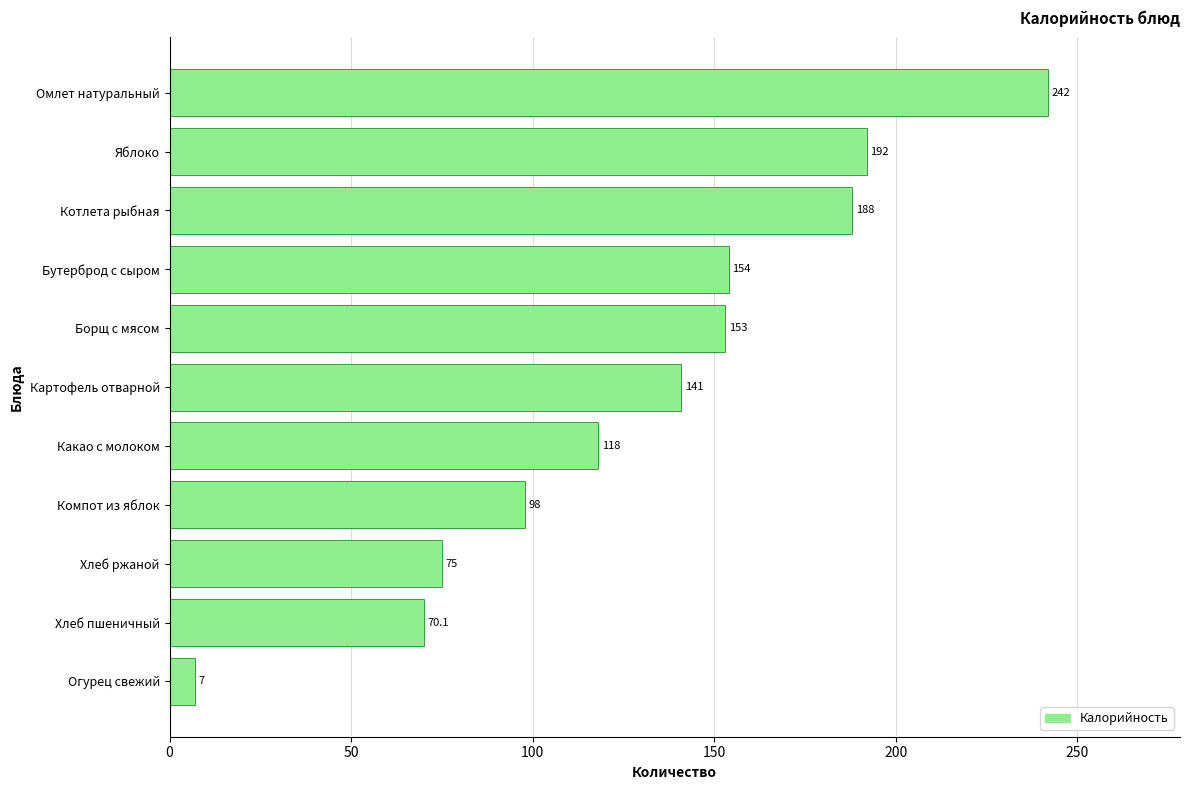

The value at Хлеб ржаной is 75.0. True or false?

True